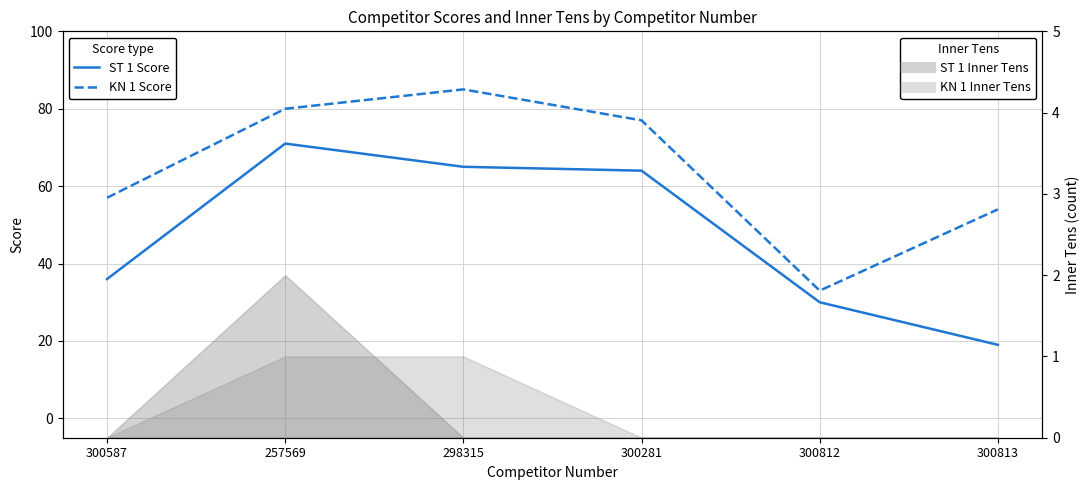

True or false: ST 1 Score and KN 1 Score intersect in this chart.

False